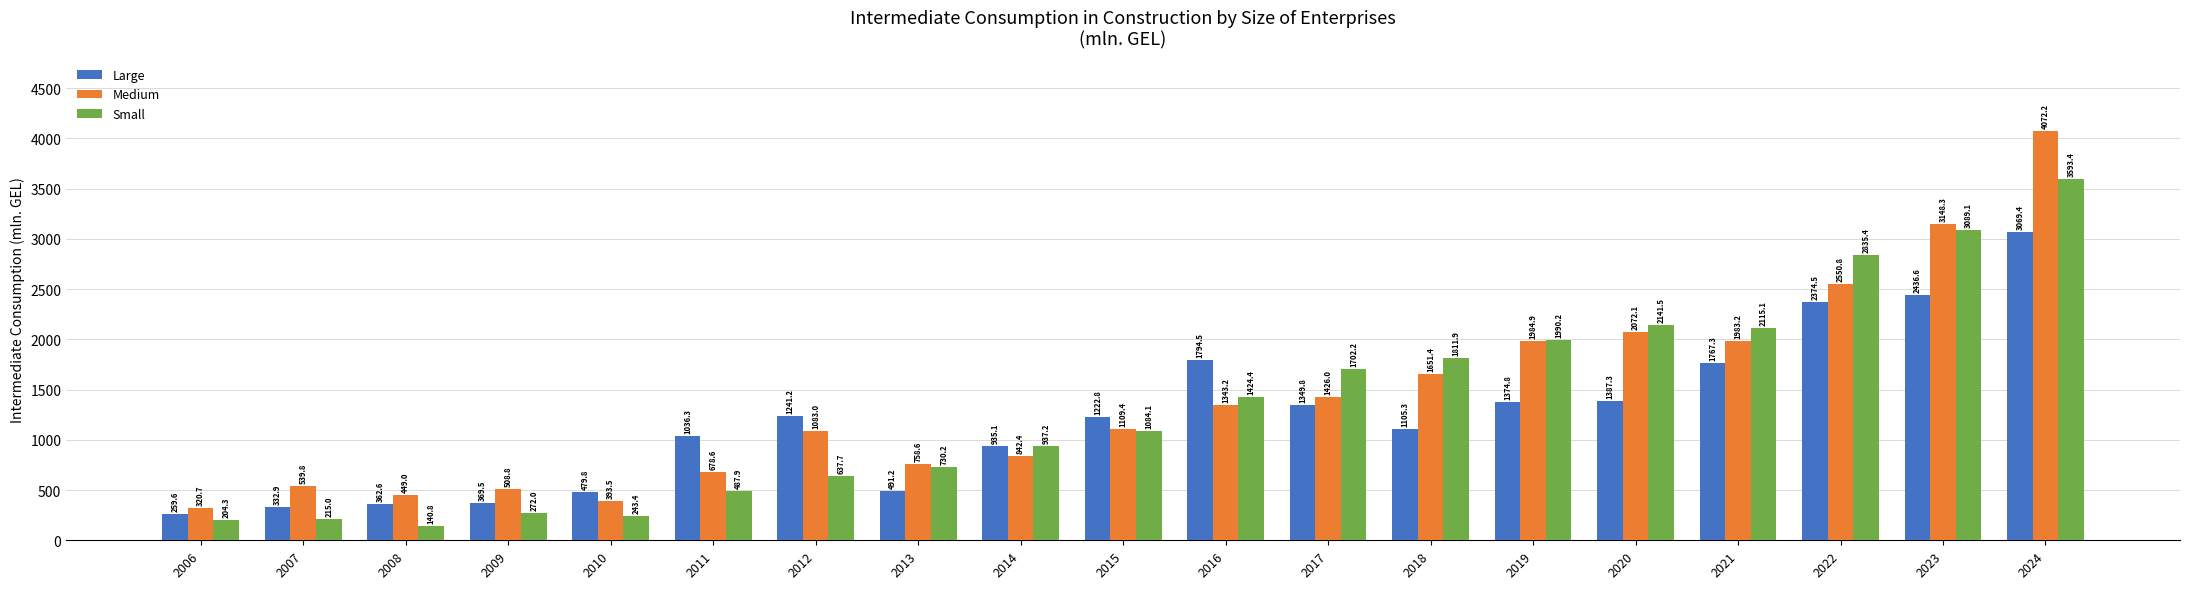

What are all the series names shown in the legend?

Large, Medium, Small